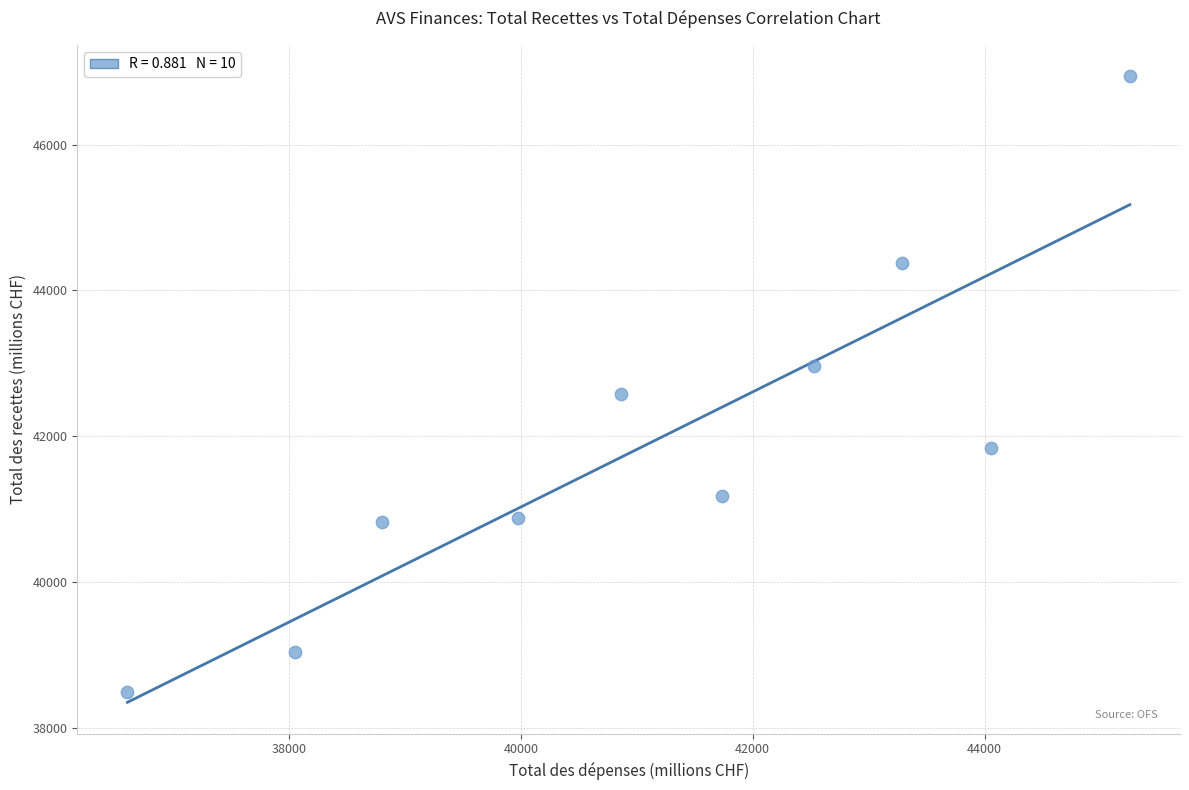

What is the average X value?

41116.3